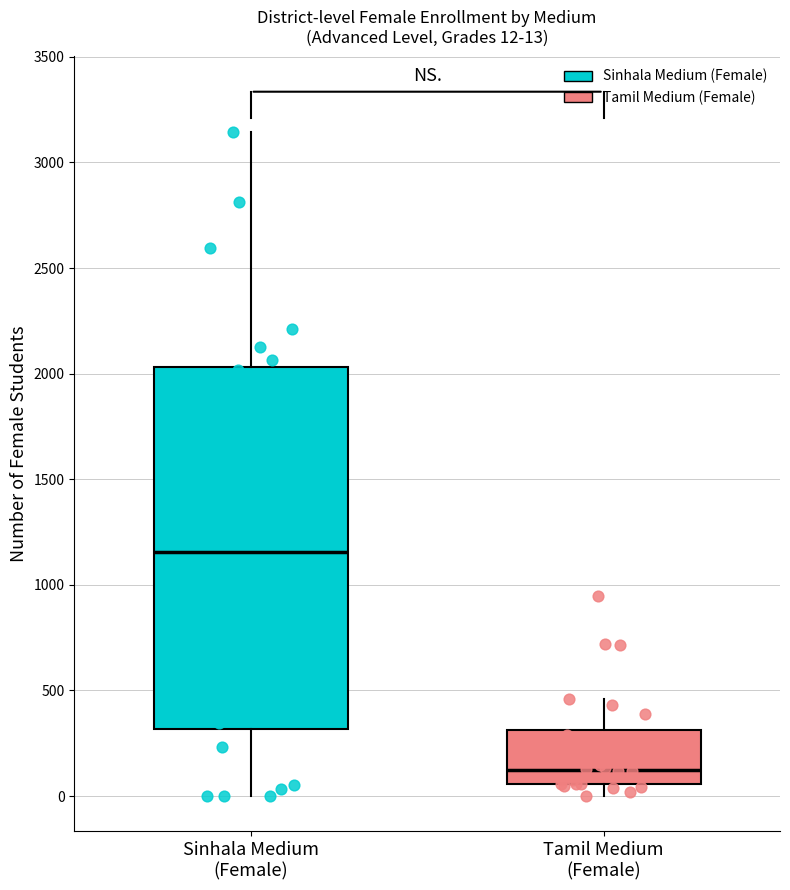

Which box has the highest median line?

Sinhala Medium (Female)